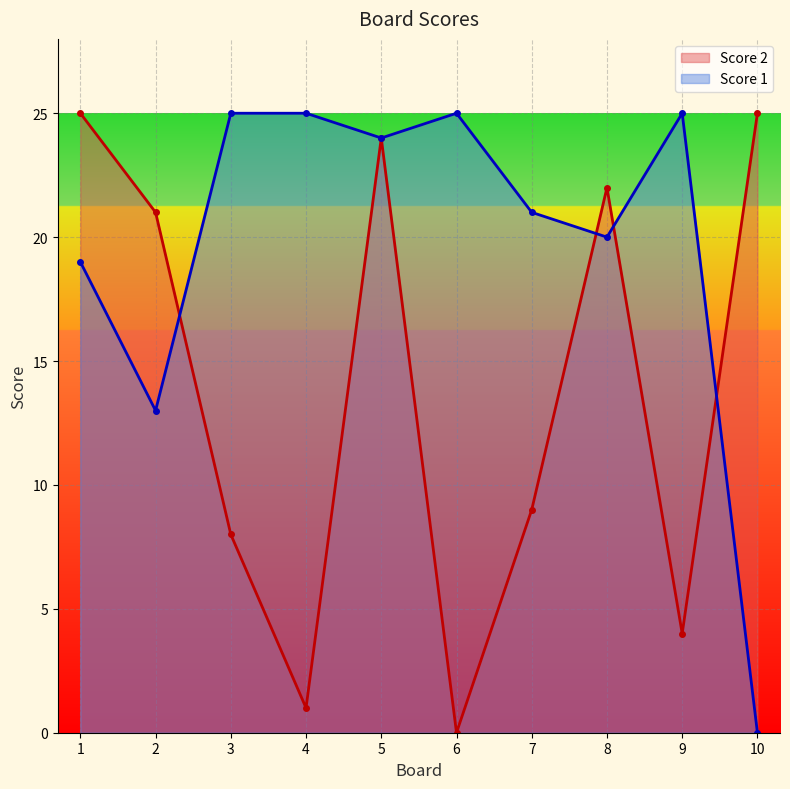

The value of Score 2 at 10 is 25. True or false?

True